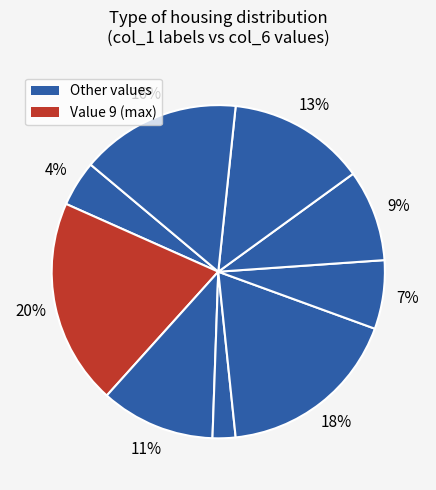

How many segments does this pie chart have?

9